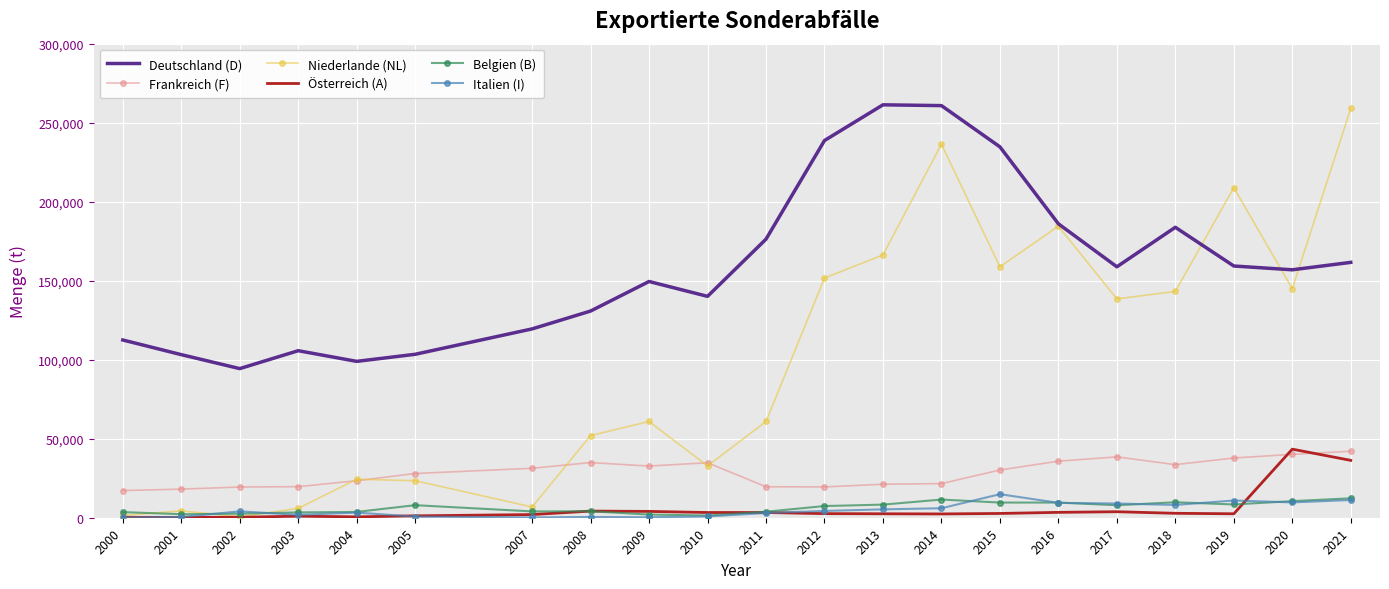

What is the difference between the Deutschland (D) values at 2016 and 2014?

74800